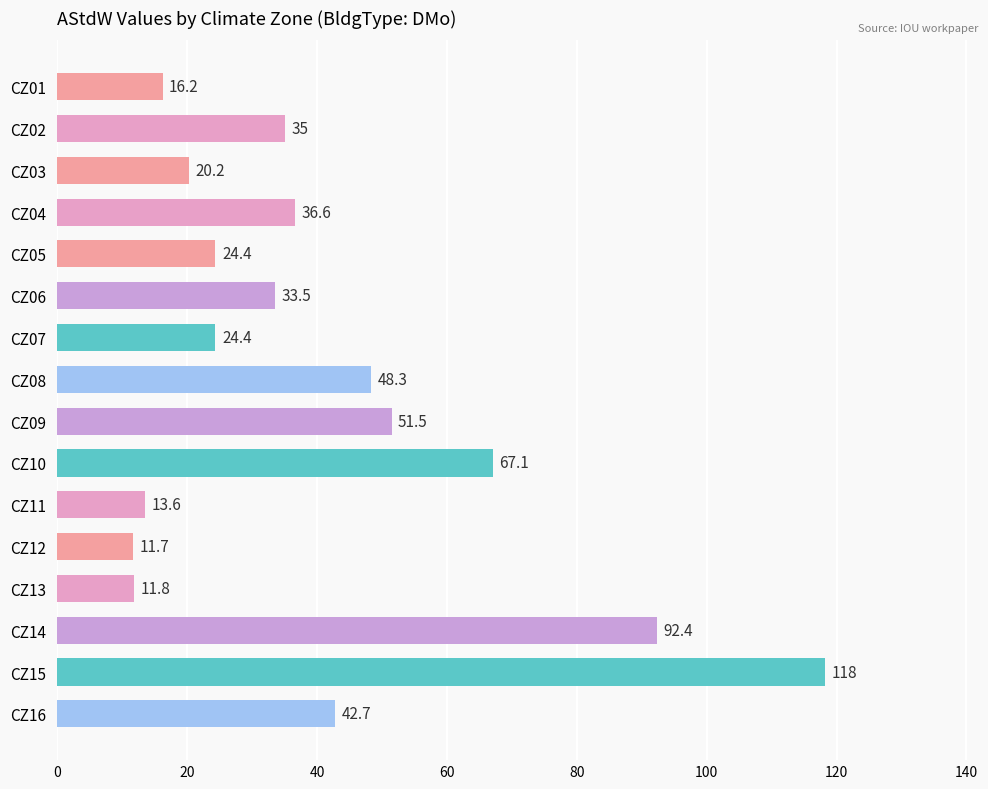

What is the difference between the maximum and minimum values?

106.5